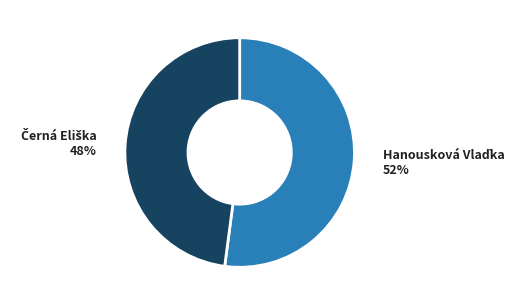

To the nearest percent, what is the difference between the largest and smallest slice percentages?

4%